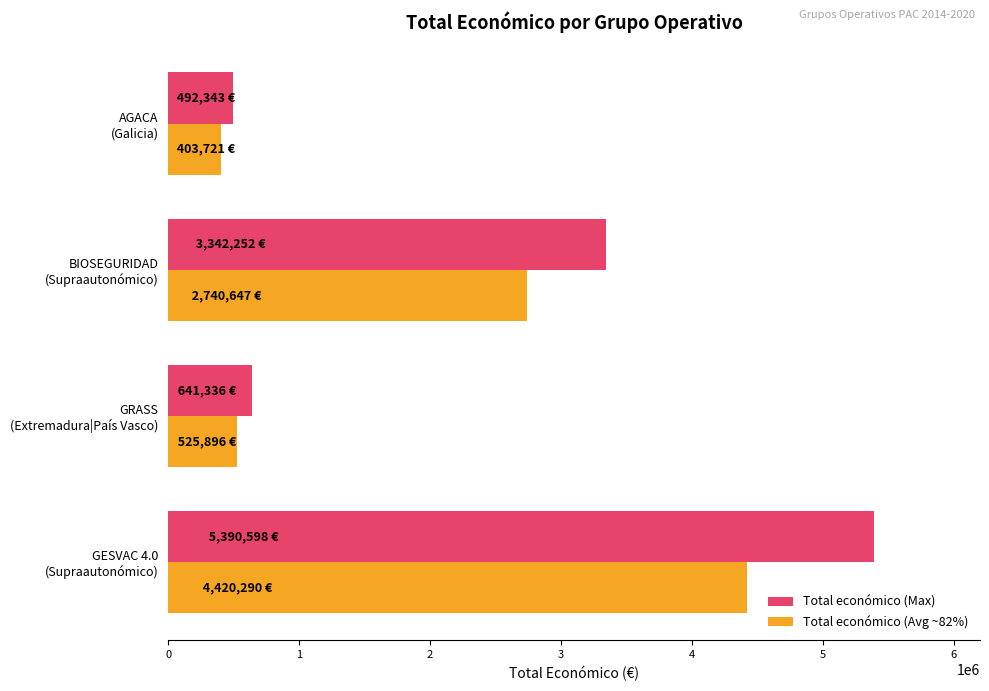

What is the difference between the second highest and minimum values in the Total económico (Avg ~82%) series?

2336925.4